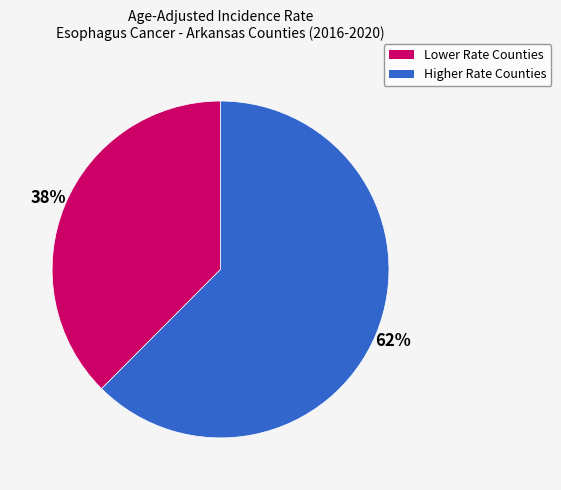

Is there a majority slice in this chart?

Yes